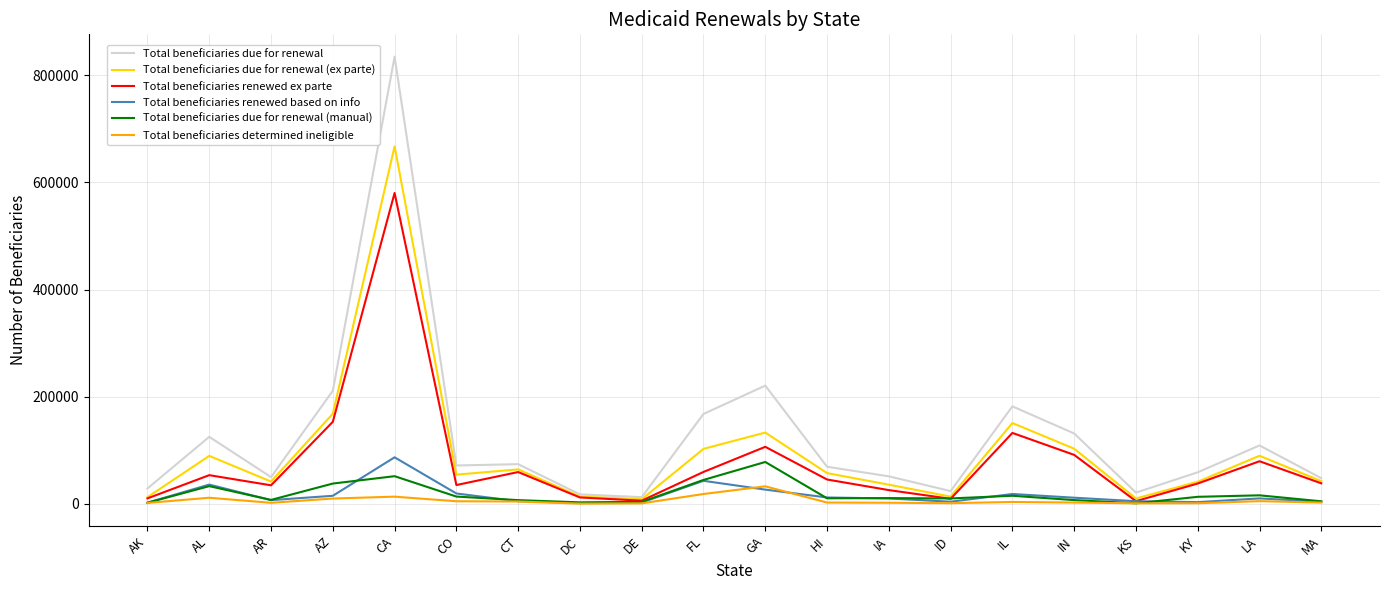

At which category does the chart reach its peak across all series?

CA